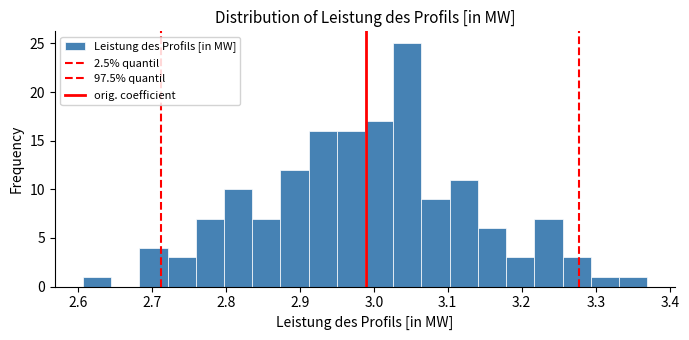

Read against the x-axis, roughly where is the centre of the tallest bar?

3.05